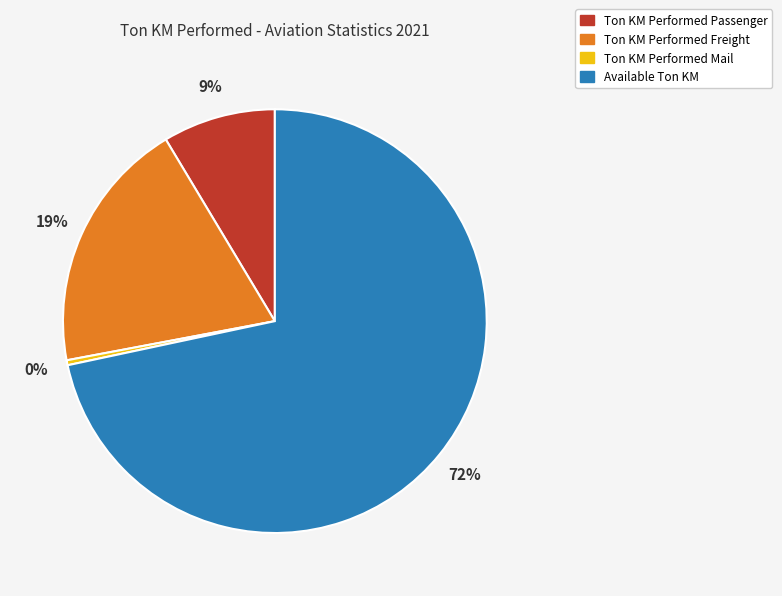

Does any single category account for the majority?

Yes